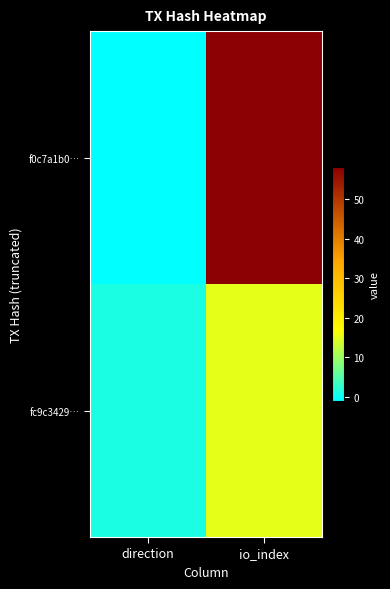

At how many categories does at least one series exceed 23?

1